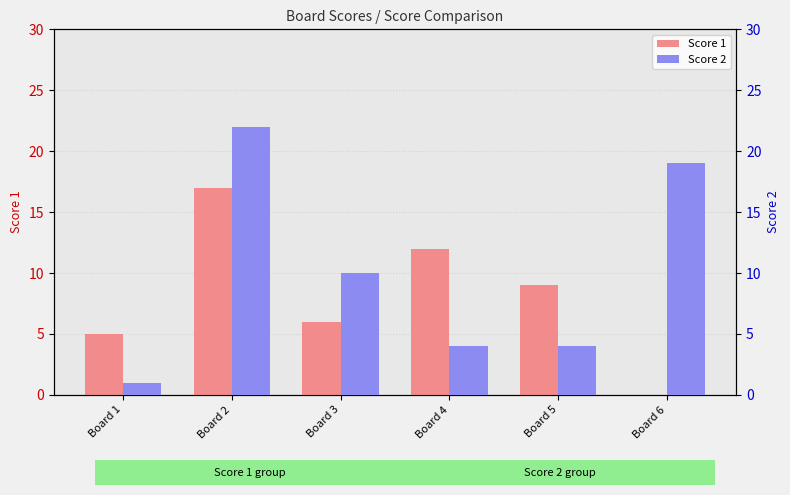

Count the number of categories in the chart.

6